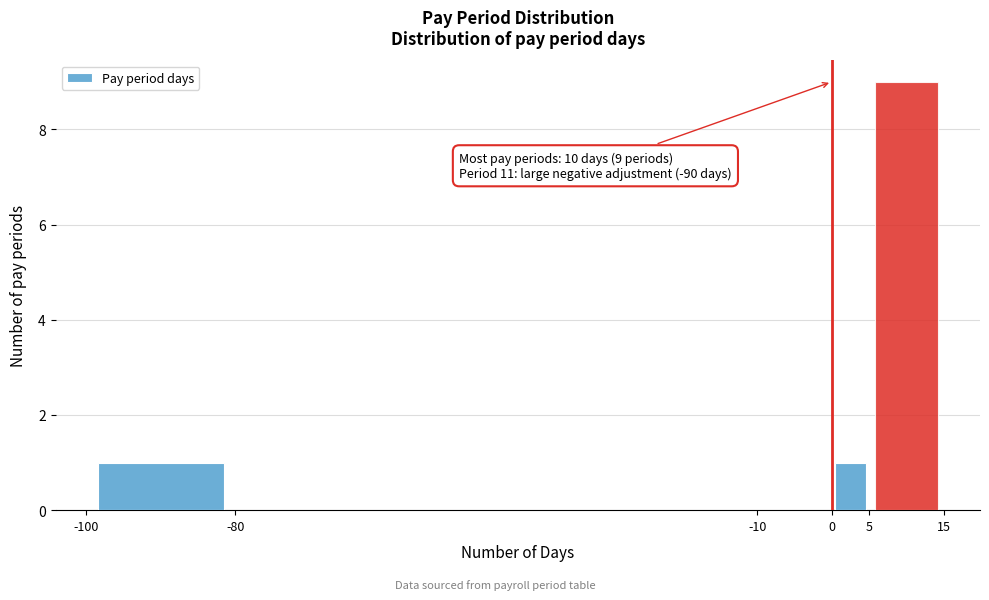

Which range on the x-axis has the tallest bar?

5 to 15